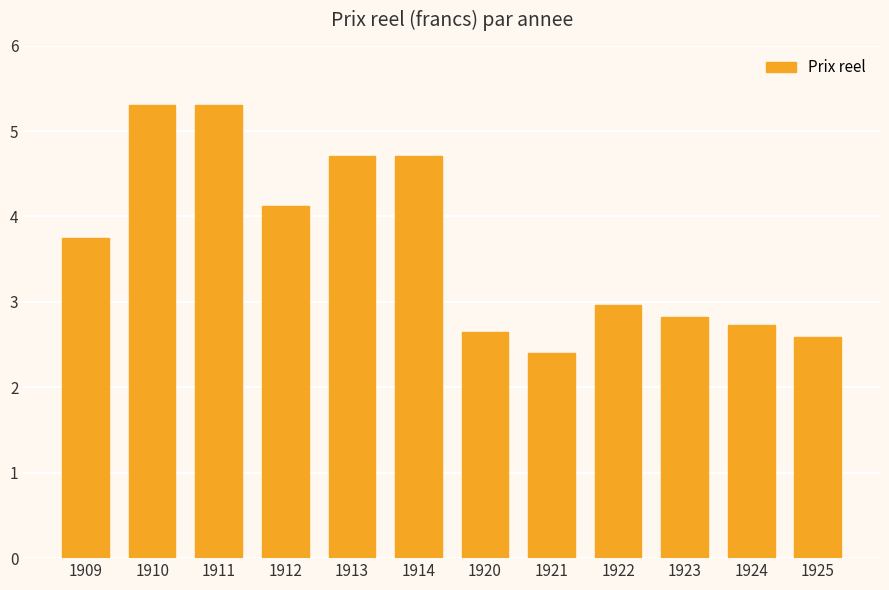

How many bars are there in total?

12